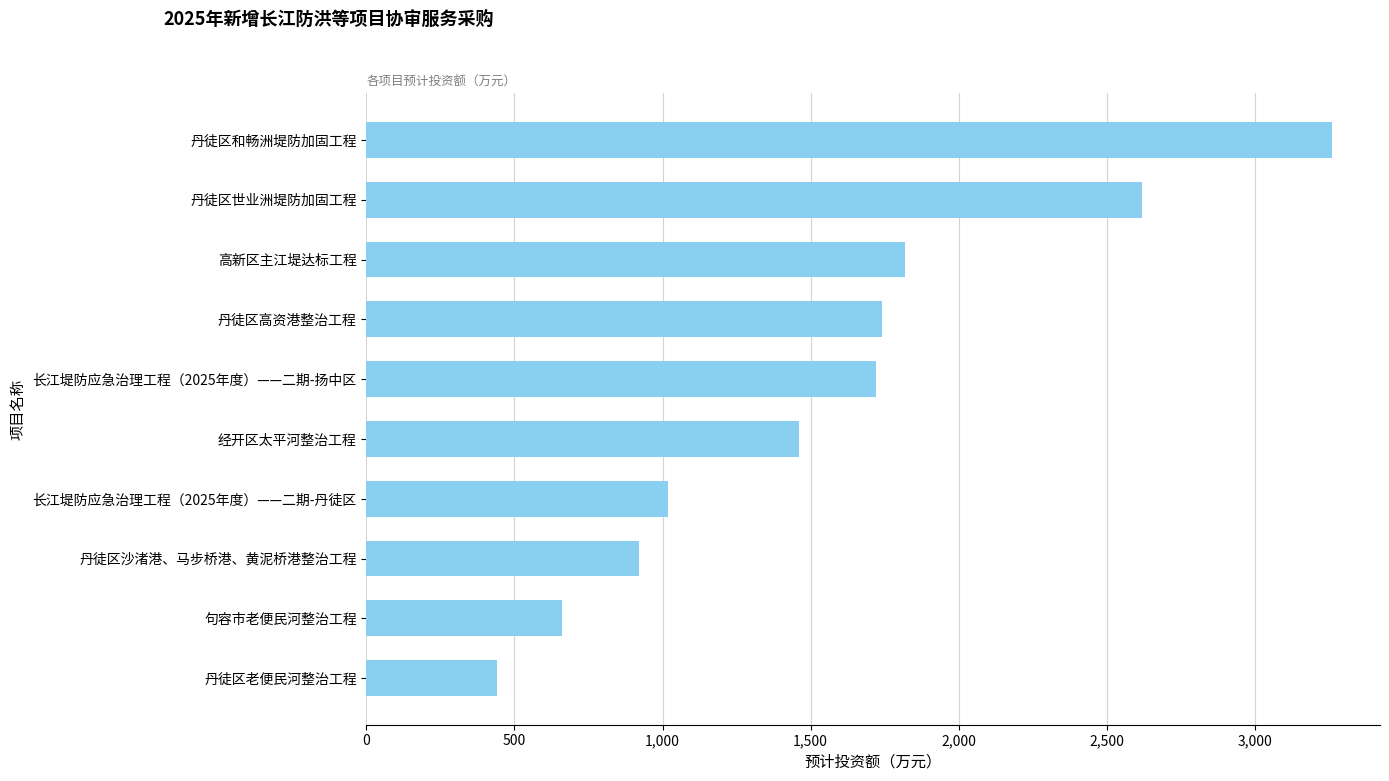

Read the value at 长江堤防应急治理工程（2025年度）——二期-丹徒区, to the nearest 100.

1000